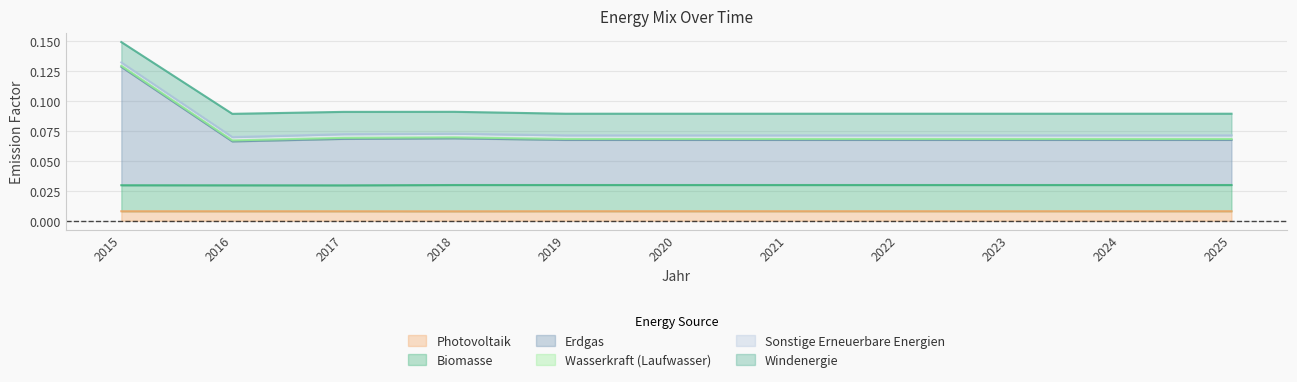

True or false: Windenergie has a value of 0.0 at 2024.

False